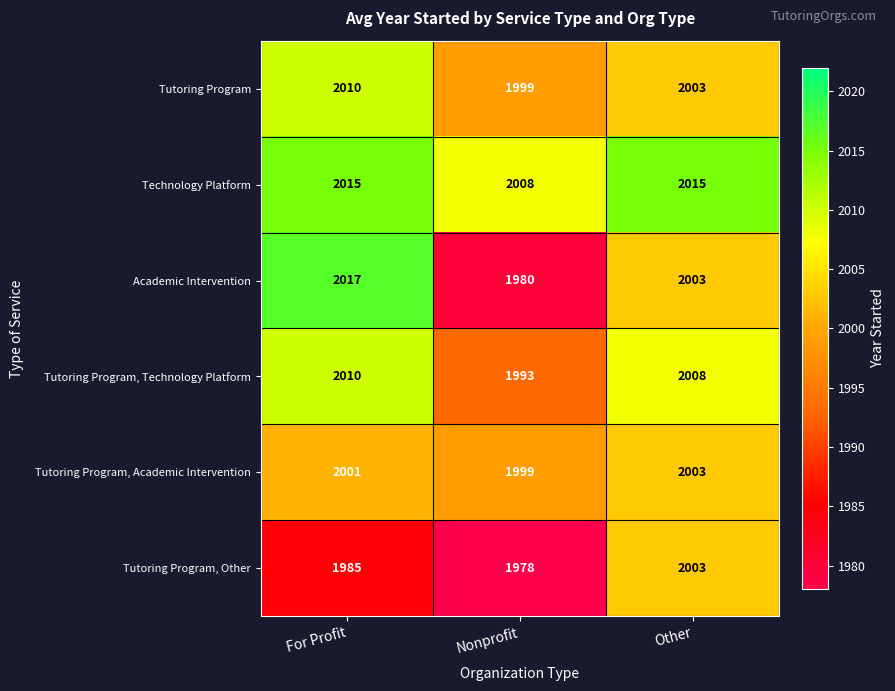

Count the number of categories in the chart.

3